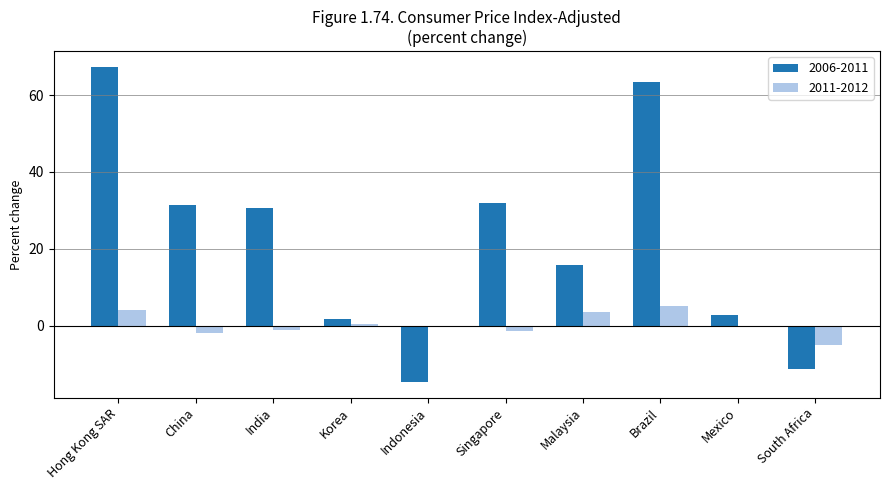

What is the maximum value shown in the chart?

67.3